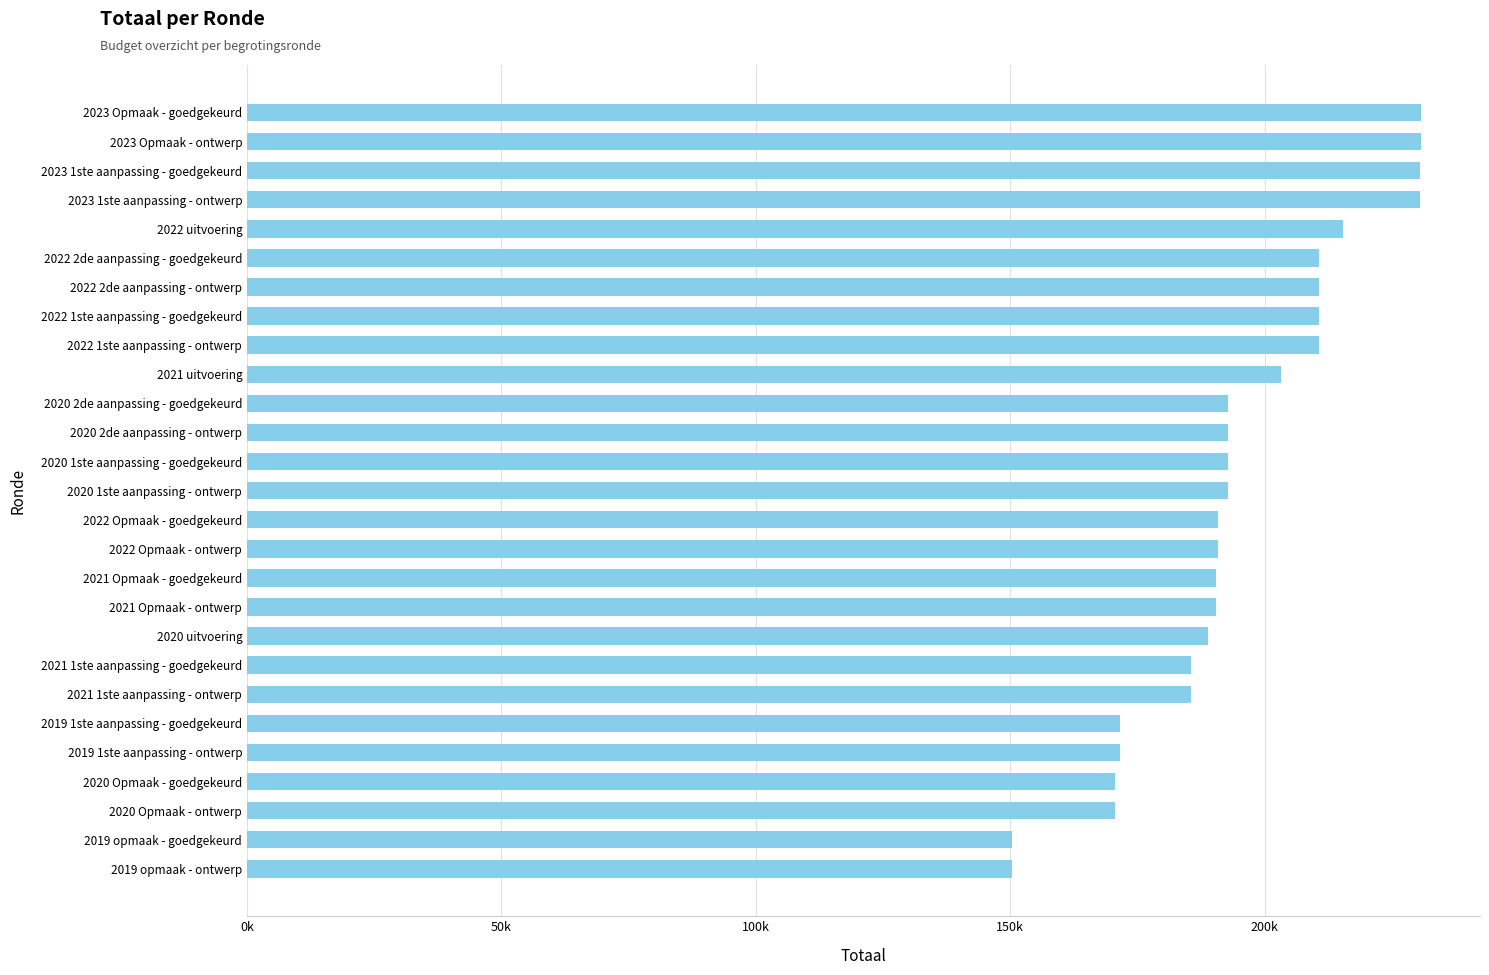

What is the minimum value shown in the chart?

150287